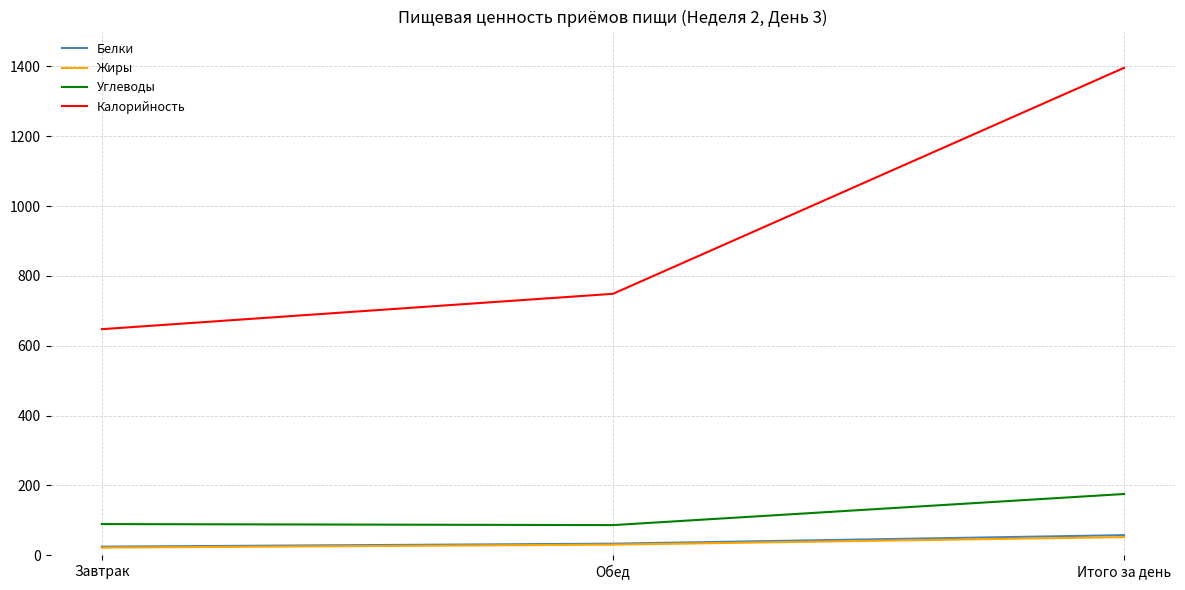

List the labels in order of Калорийность value, largest first.

Итого за день, Обед, Завтрак